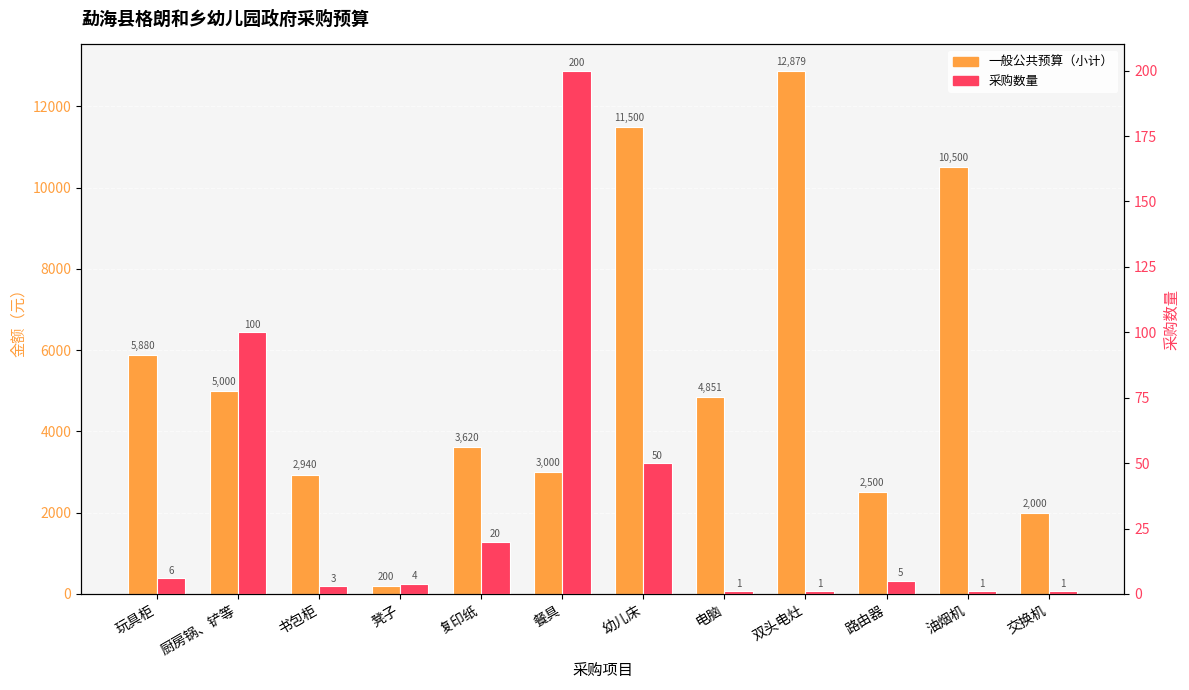

What is the label of the 8th bar from the left?

电脑